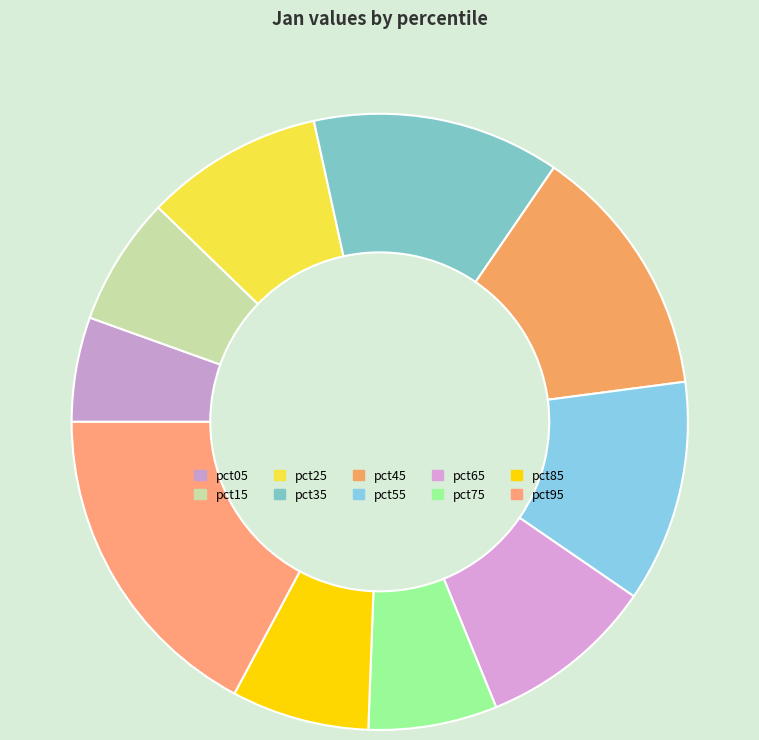

Rank the categories by value from lowest to highest.

pct05, pct15, pct75, pct85, pct65, pct25, pct55, pct35, pct45, pct95